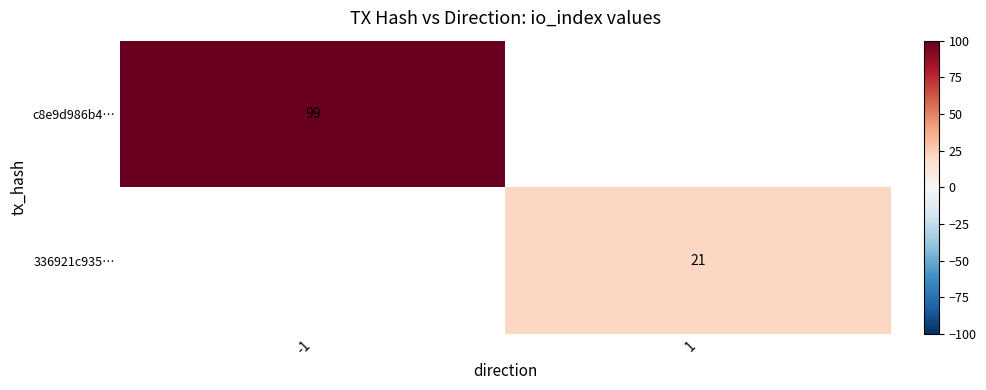

True or false: 336921c935… has a value of 21 at 1.

True